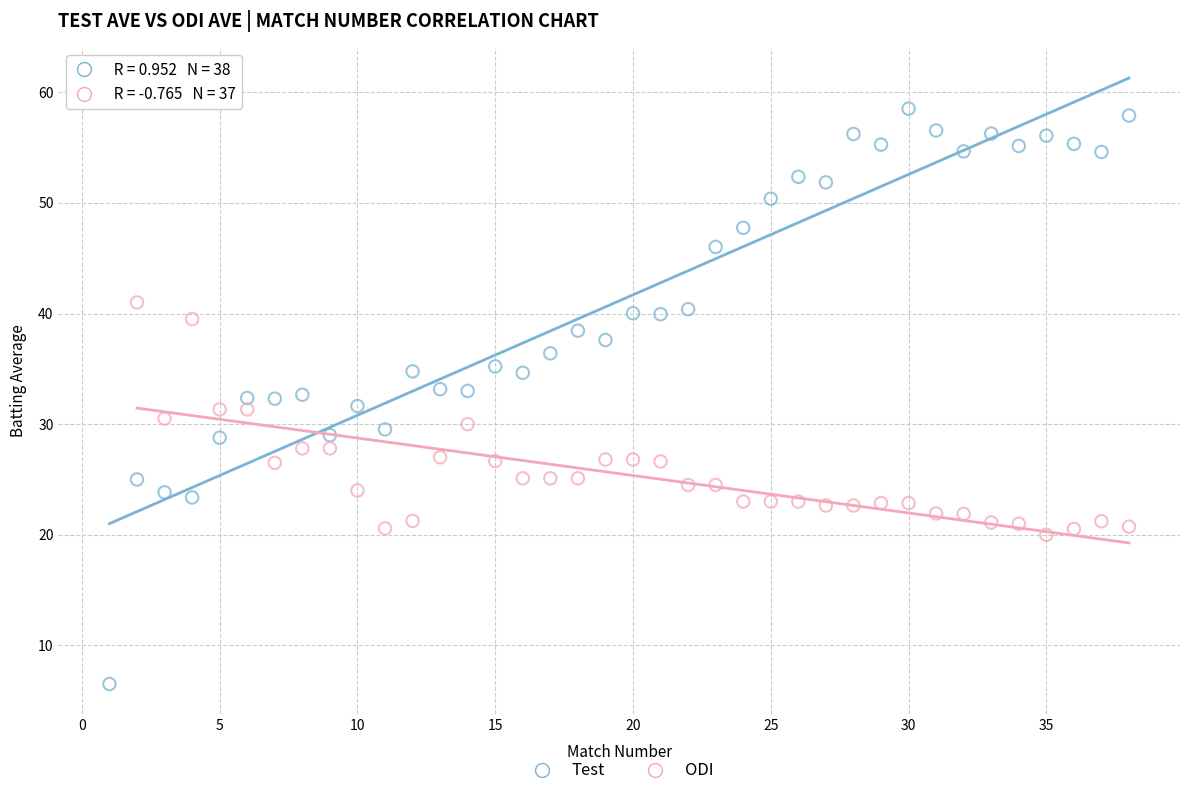

Which series contains the lowest Y value?

Test